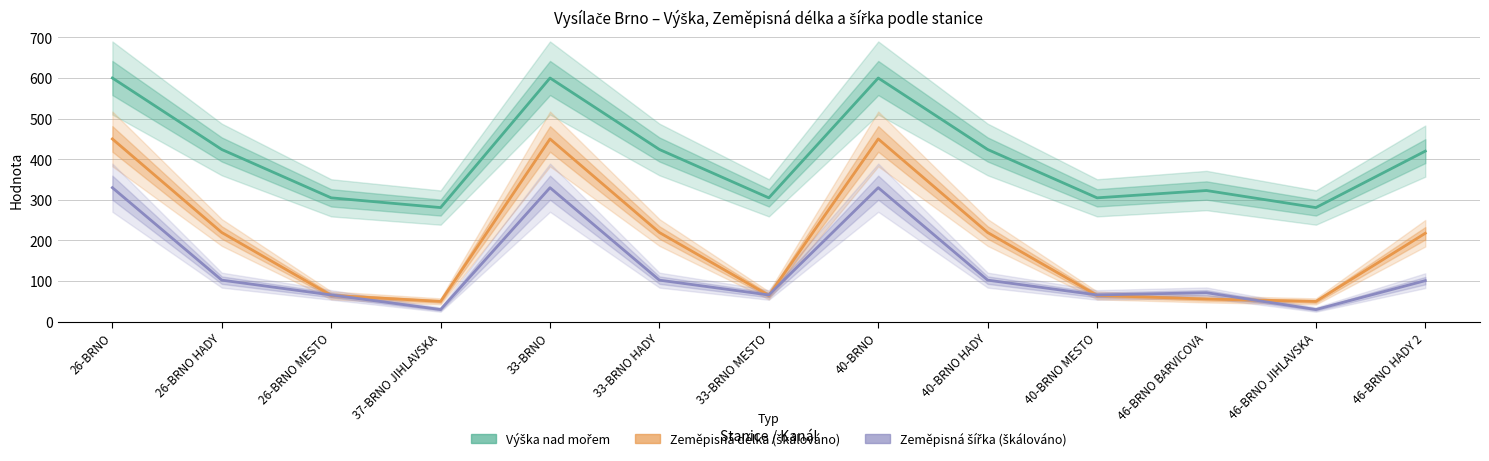

How many categories are shown in the chart?

13